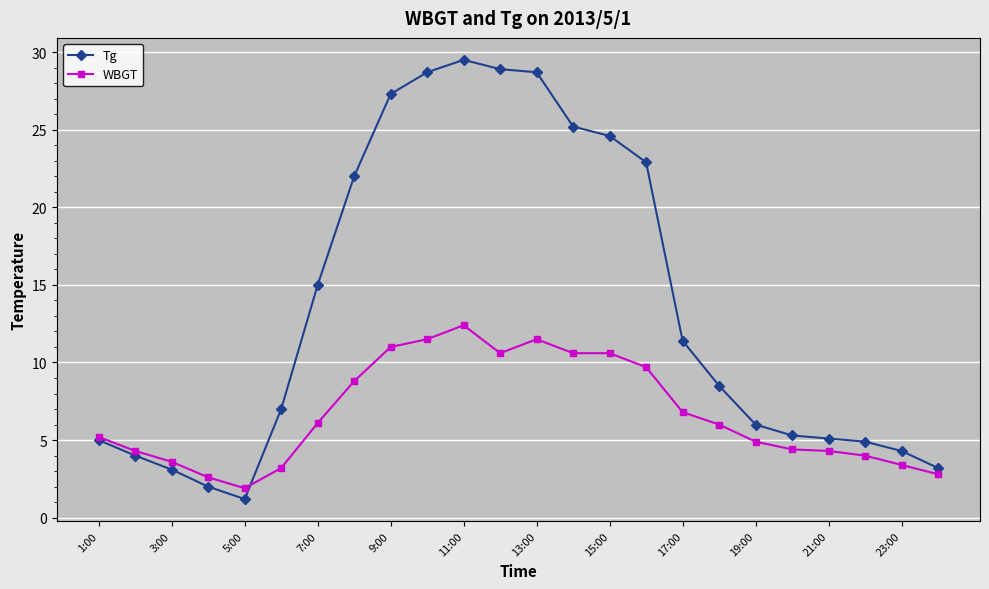

What is the value of the WBGT point at the 6th from the left?

3.2